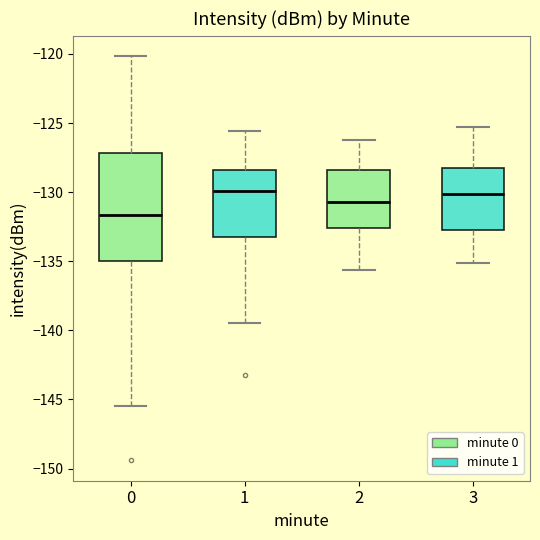

Where is the lower edge of the box at x = 1 on the y-axis? The values are not printed on the chart, so give them approximately, as read against the axis.

-133.0